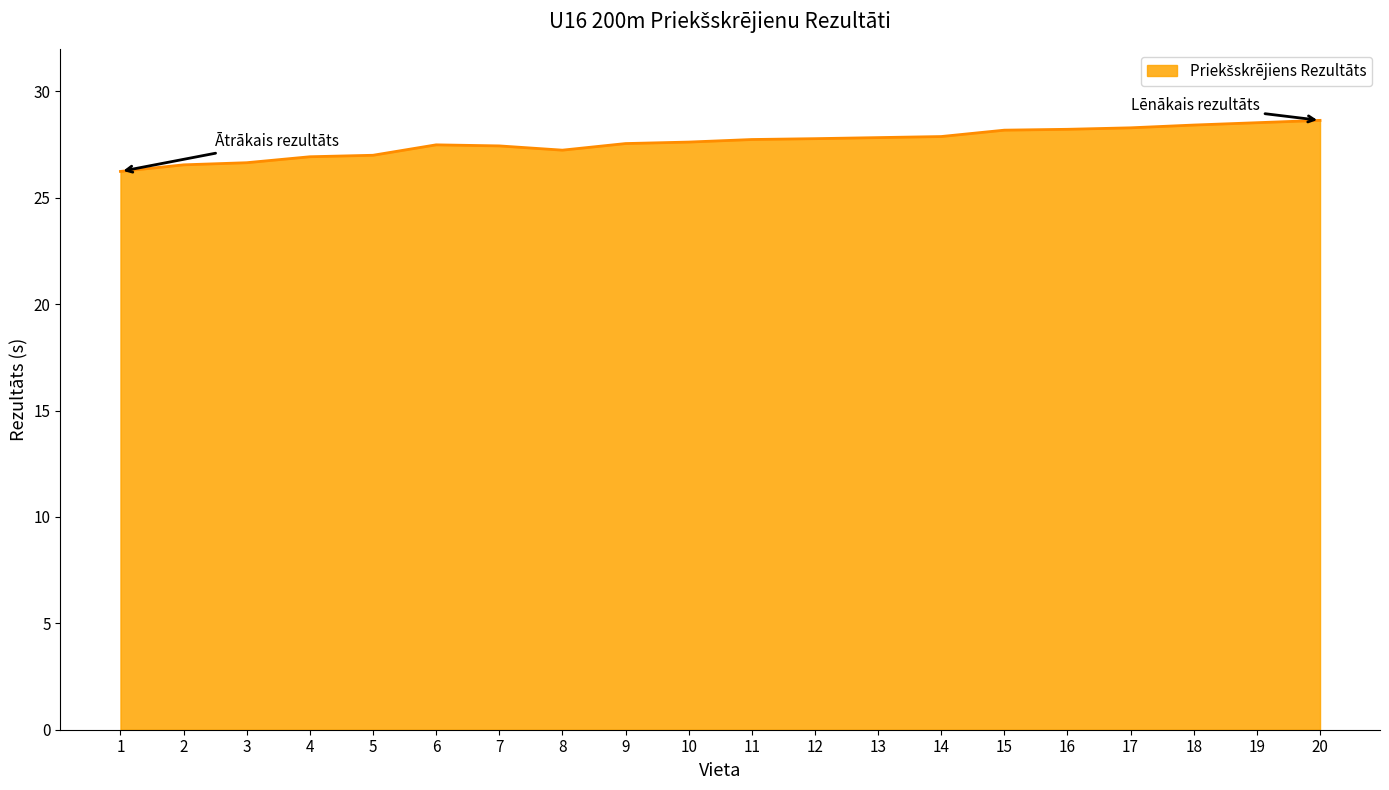

What is the difference between the maximum and minimum values?

2.4